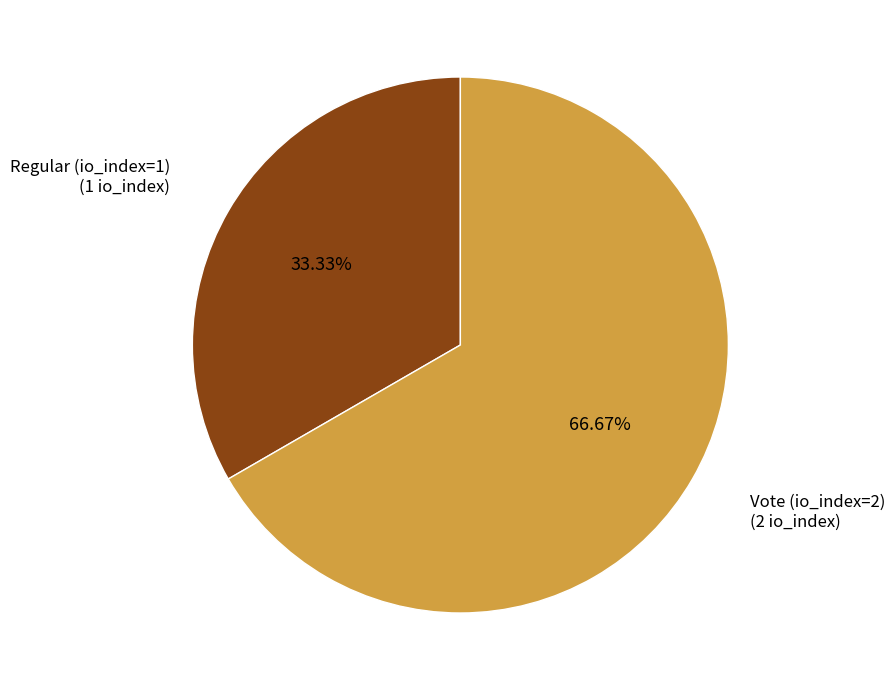

To the nearest percent, what is the difference between the largest and smallest slice percentages?

33%